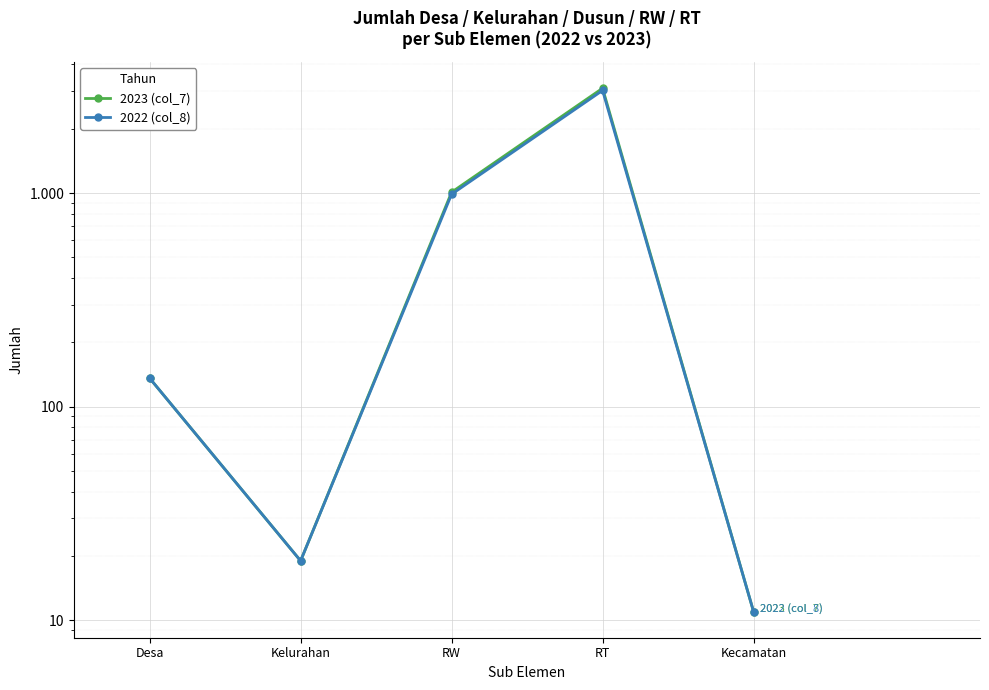

At which label does 2022 (col_8) first exceed 136?

RW